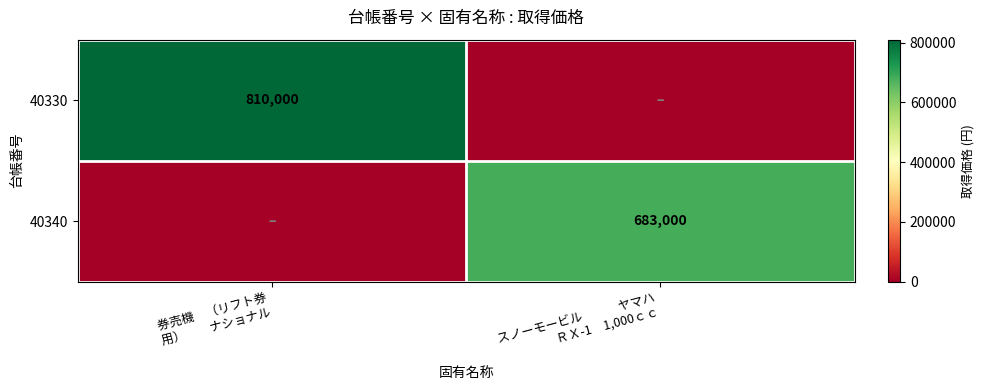

Rank the series at スノーモービル ヤマハ ＲＸ-1 1,000ｃｃ from highest to lowest value.

40340, 40330